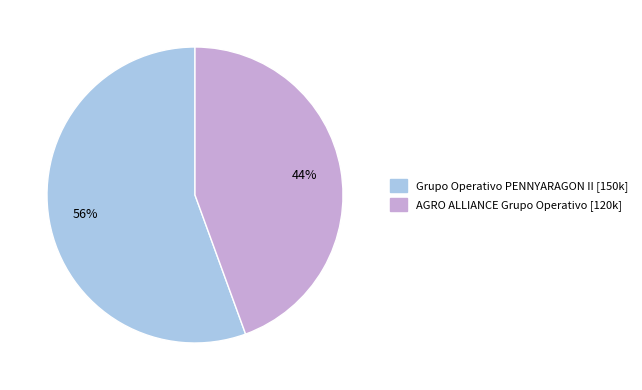

Do Grupo Operativo PENNYARAGON II and AGRO ALLIANCE Grupo Operativo together represent more than half of the pie?

Yes